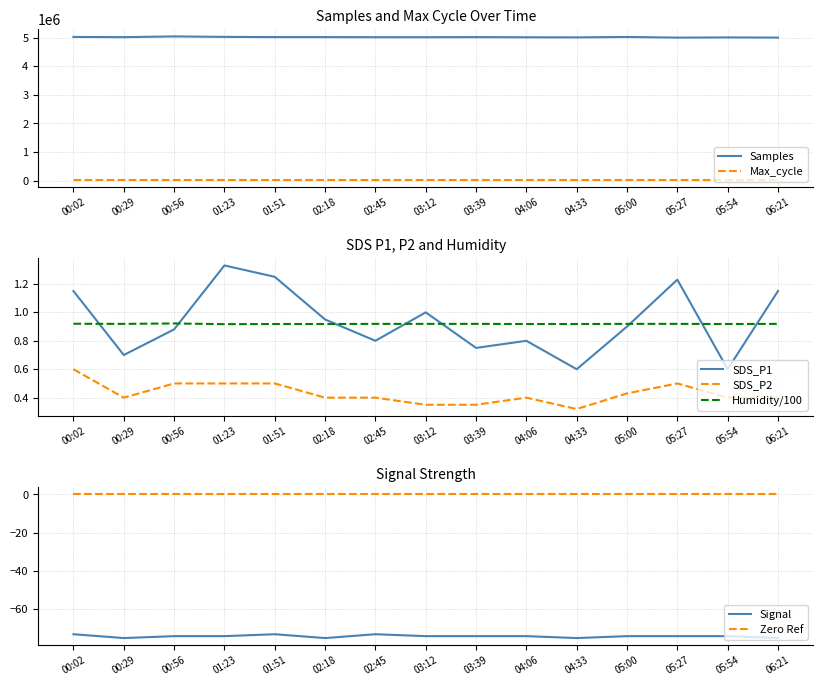

After their last crossing, which series has the higher values: SDS_P1 or Humidity?

SDS_P1